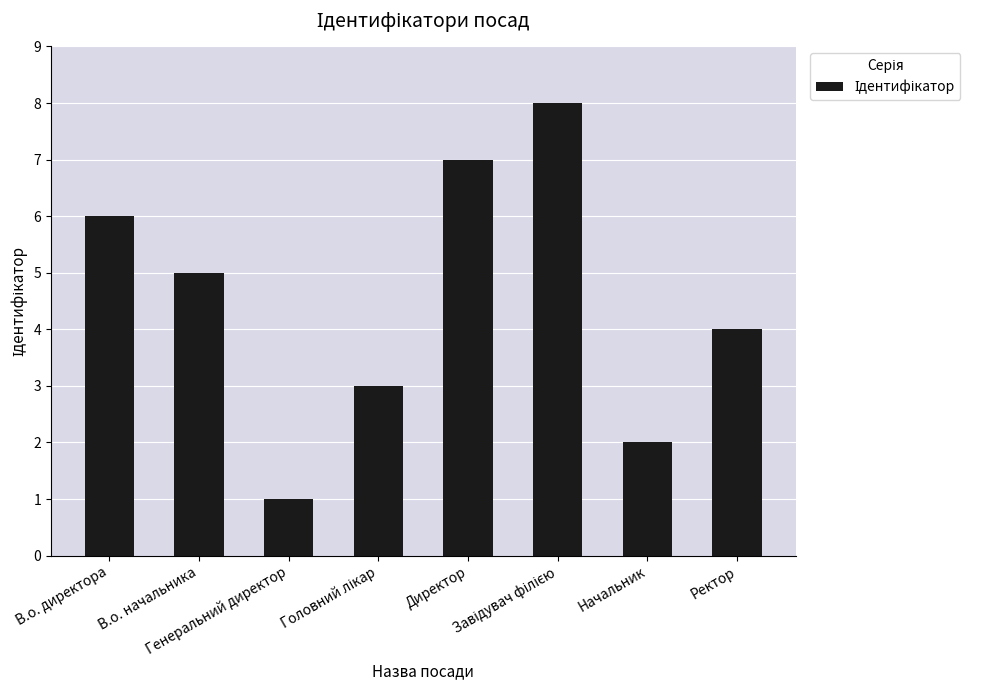

What is the greatest value displayed?

8